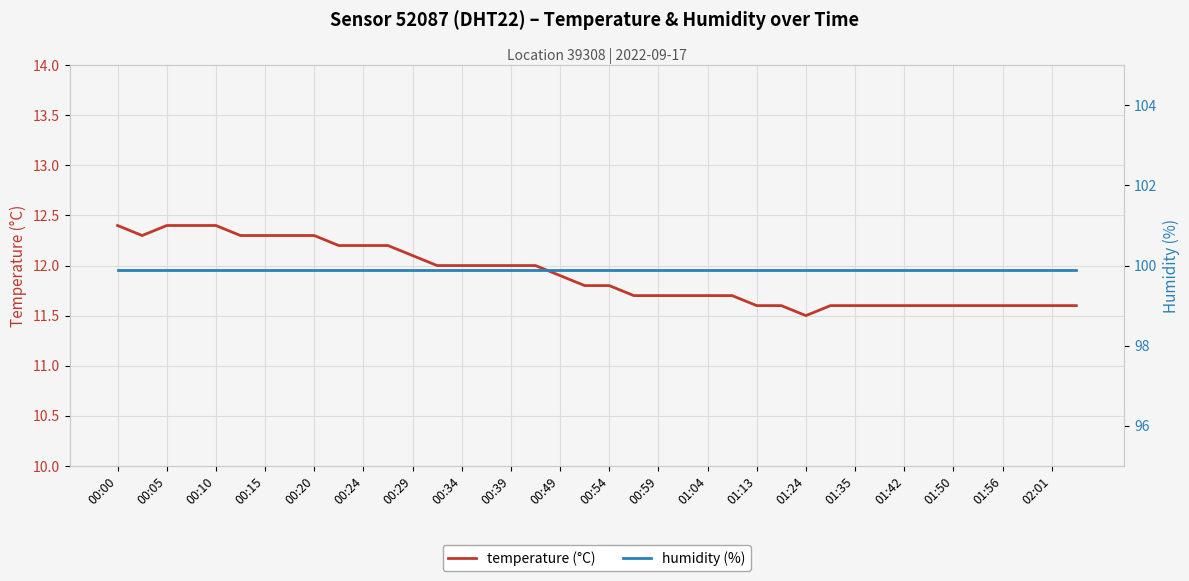

What is the approximate value of humidity (%) at 21?

99.9